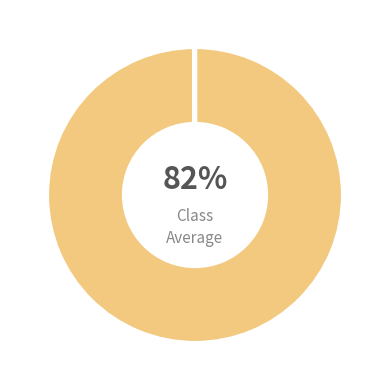

The IB slice represents 0% of the pie. True or false?

True